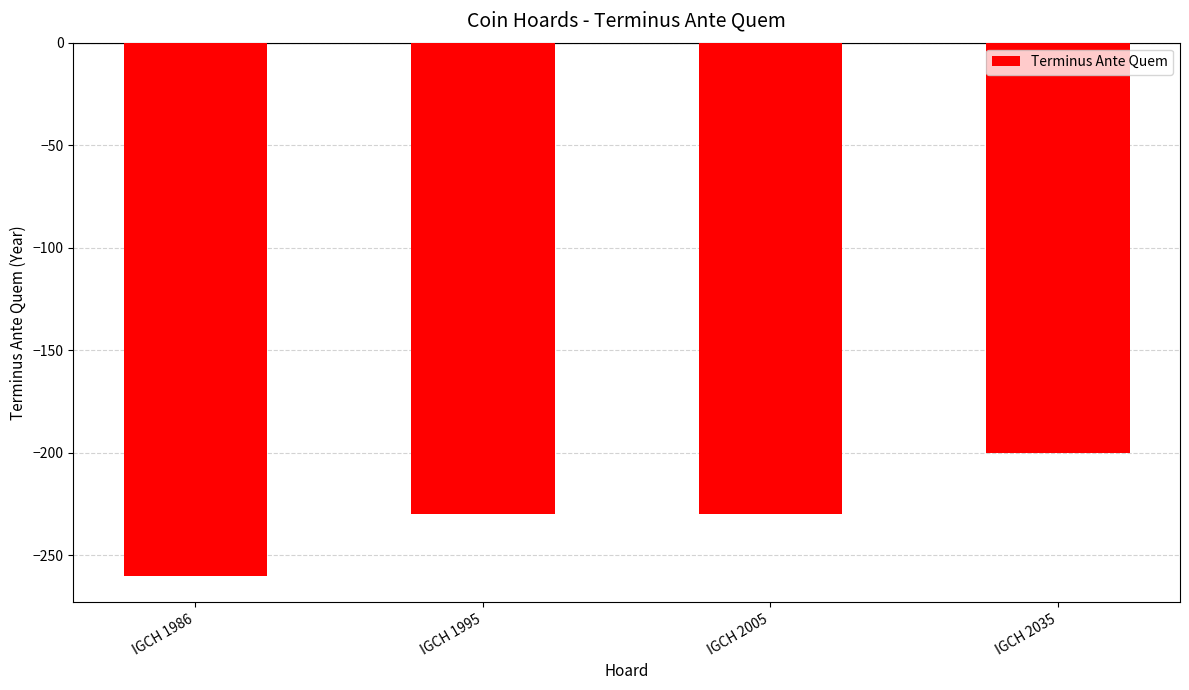

At which label is the value closest to -230?

IGCH 1995